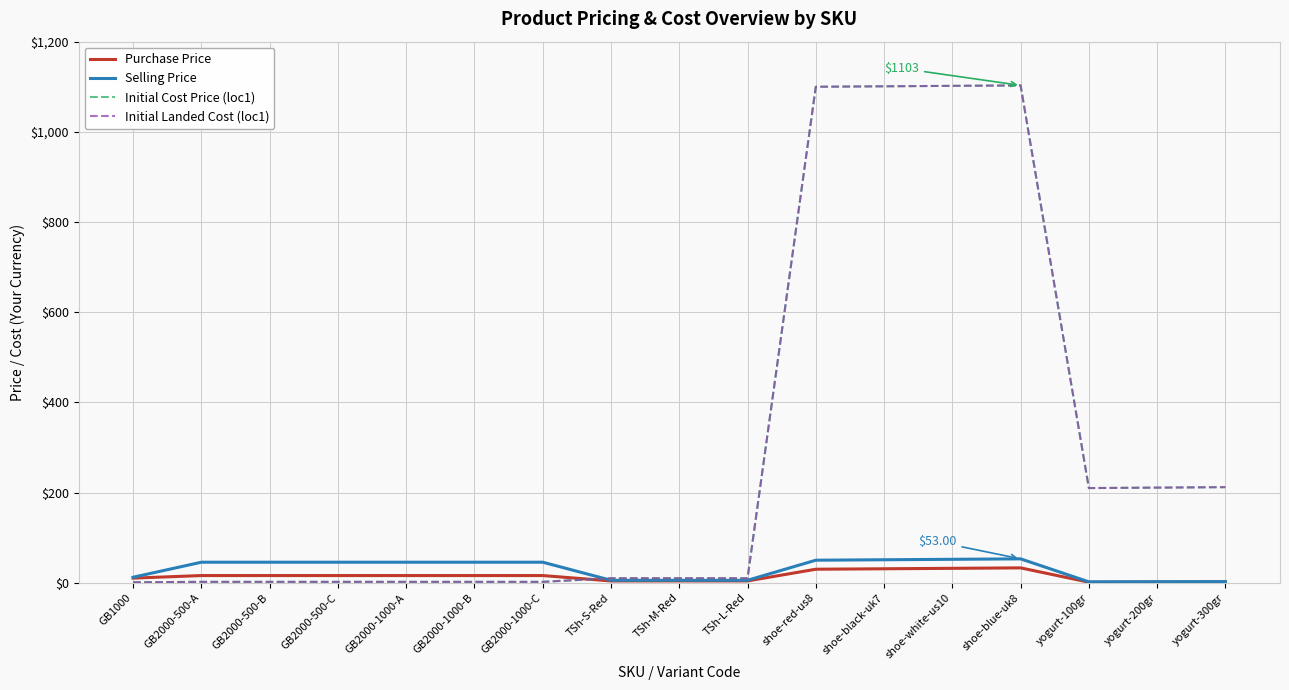

Which series has the largest range (max minus min)?

Initial Cost Price (loc1)